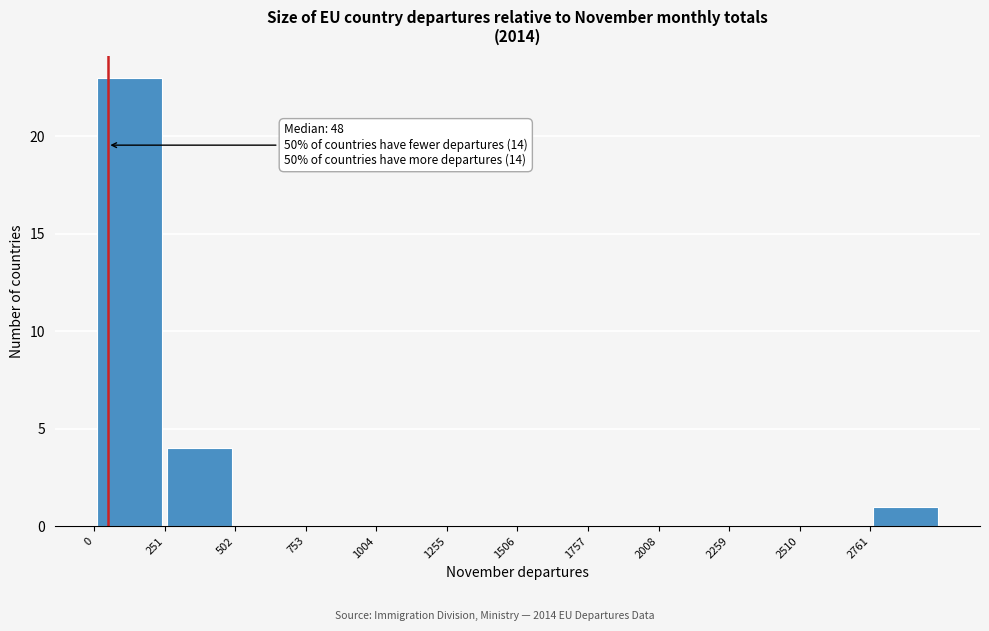

Over which range of the x-axis is the bar tallest?

0 to 250